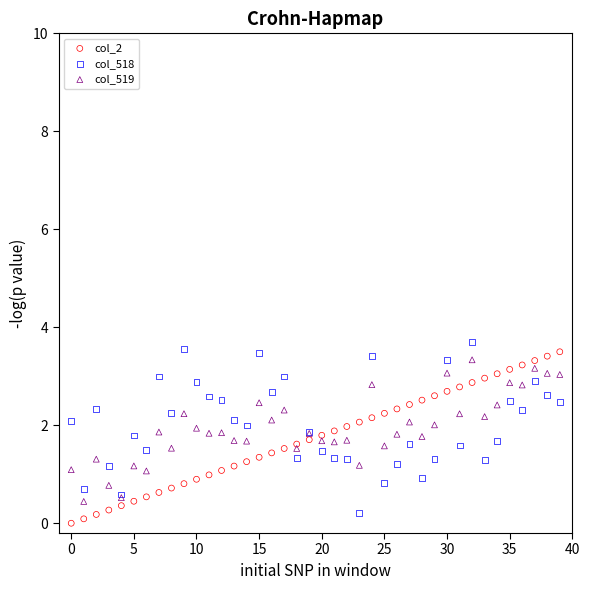

Which series contains the lowest Y value?

col_2